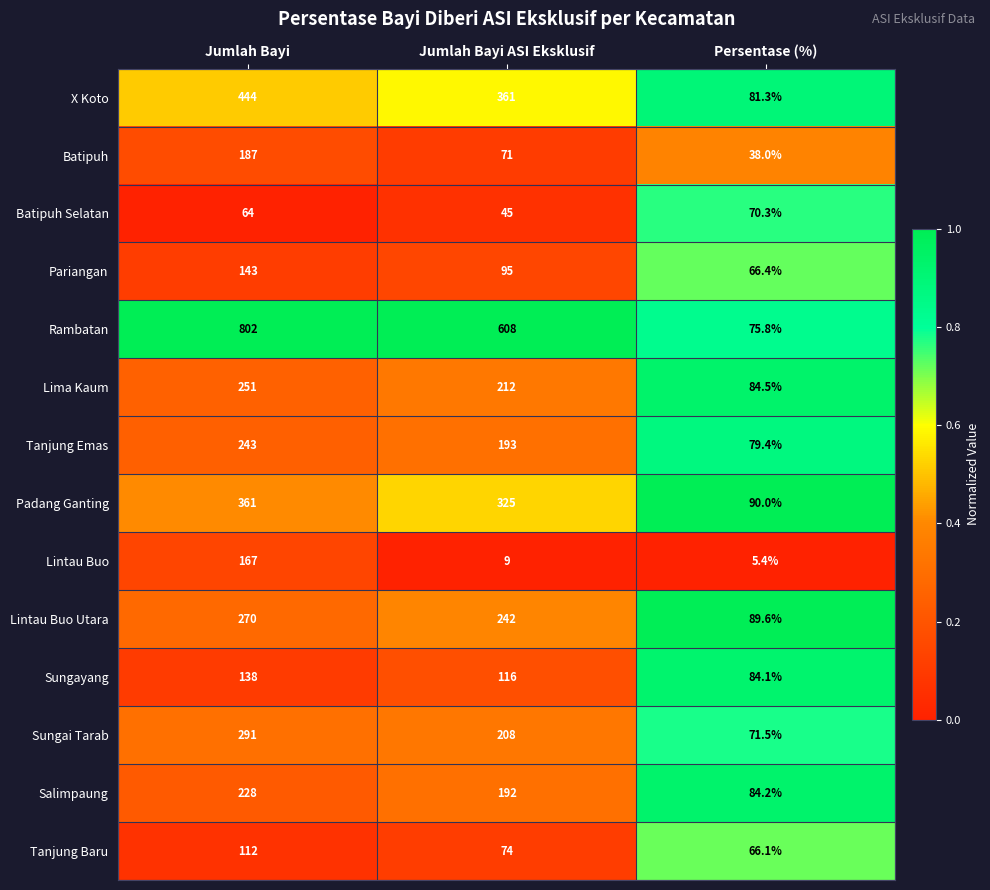

What is the lowest value of the Padang Ganting series?

90.0